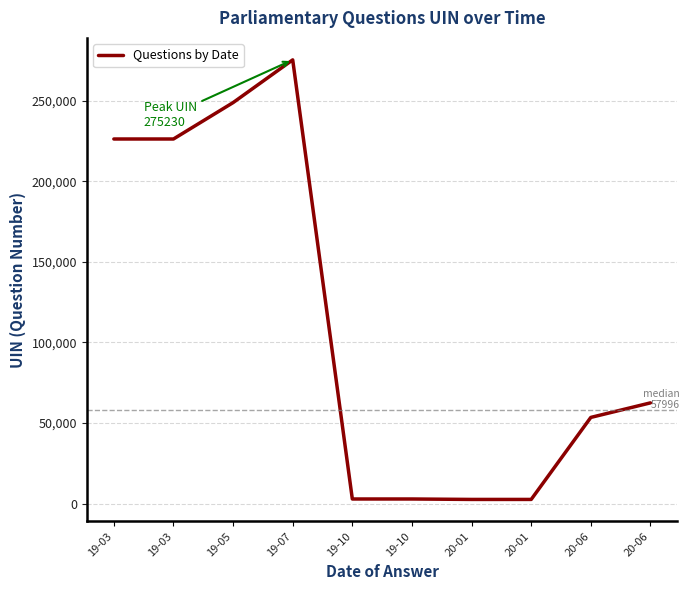

Is this an area chart (filled region under the line)?

No